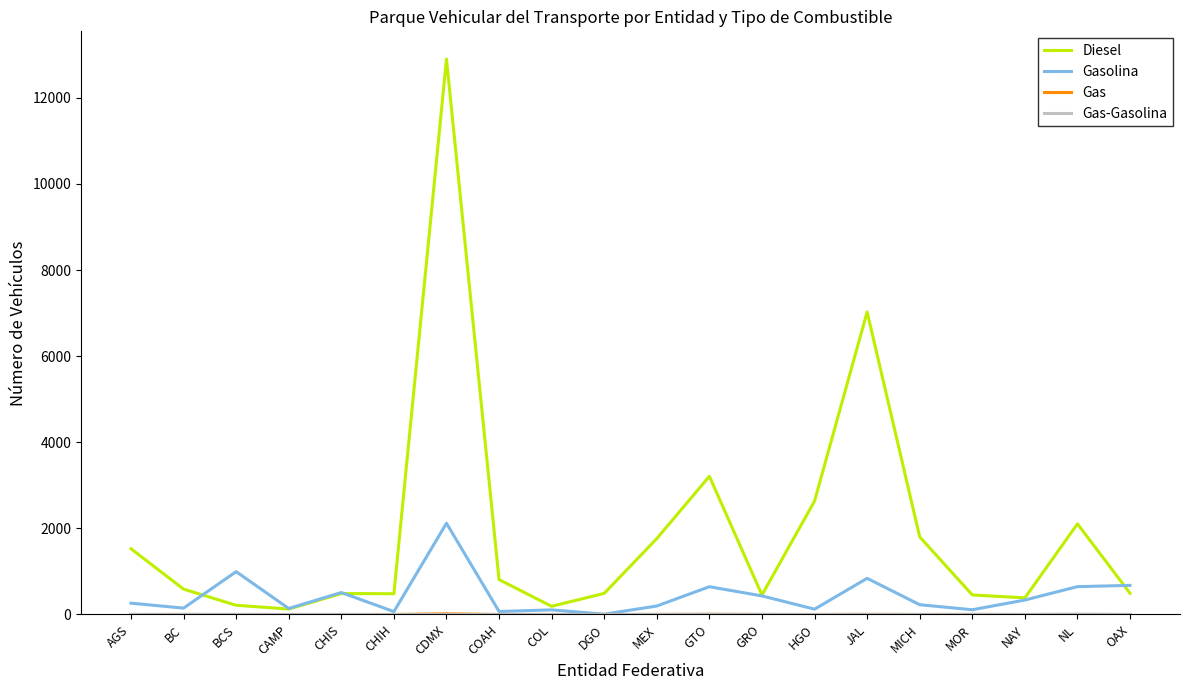

At which category is the sum across all series the highest?

CDMX